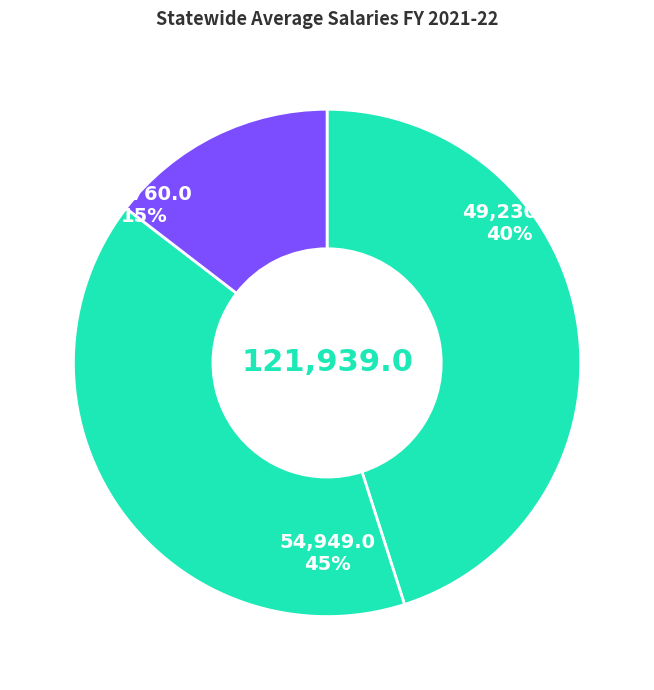

To the nearest percent, what portion does Teachers represent?

40%